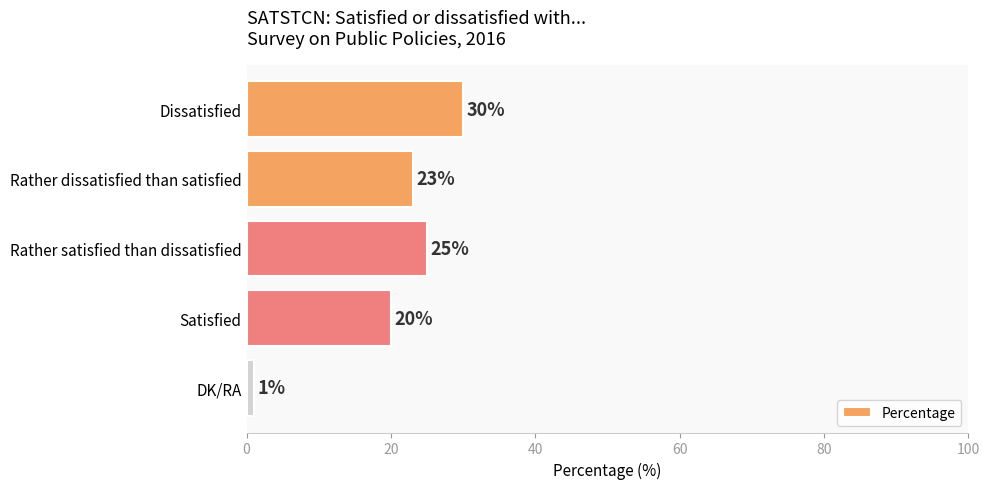

Does the chart contain stacked bars?

No